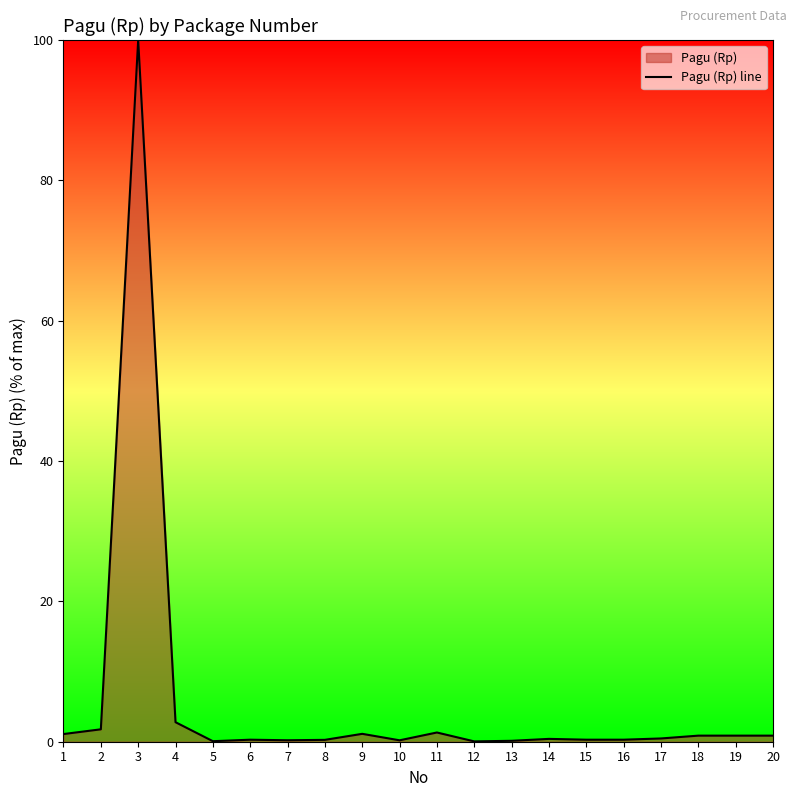

What is the sum of the values at 7 and 2?

2.0